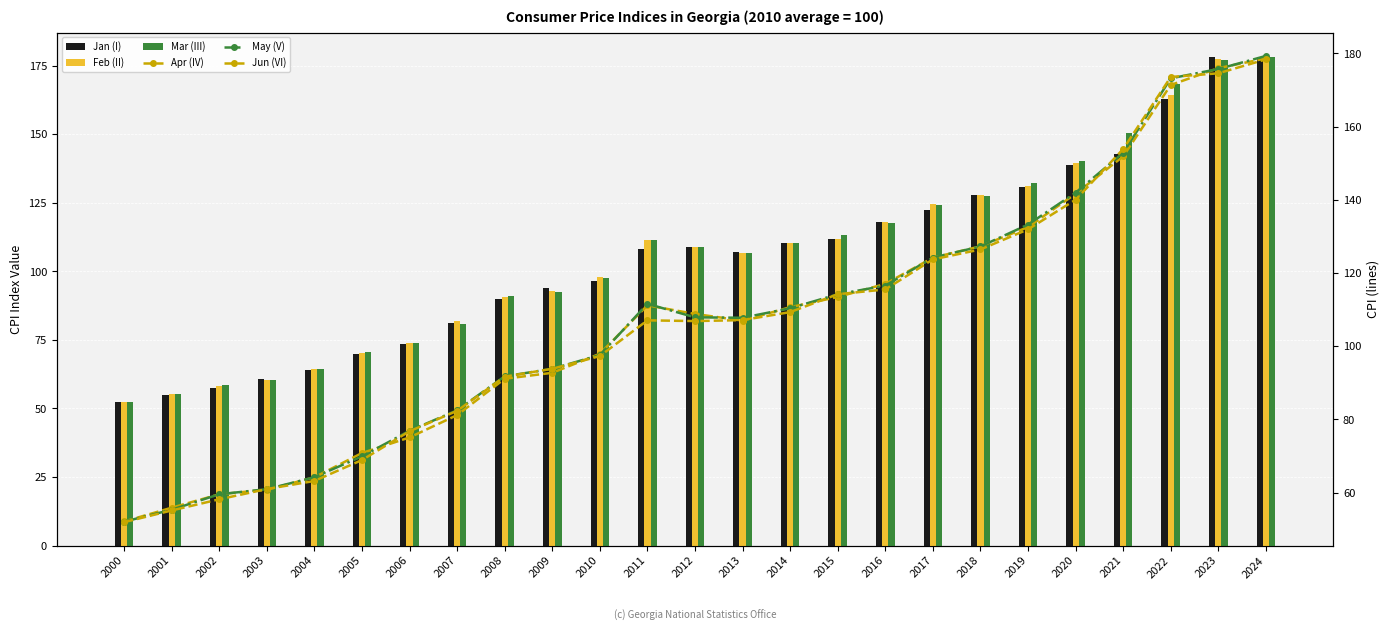

Reading left to right, what are all the values shown in this chart?

Jan (I): 2000=52.4	2001=55.0	2002=57.6	2003=60.8	2004=64.0	2005=69.9	2006=73.6	2007=81.2	2008=89.9	2009=93.9	2010=96.5	2011=108.3	2012=108.8	2013=107.1	2014=110.2	2015=111.7	2016=118.0	2017=122.5	2018=127.8	2019=130.6	2020=139.0	2021=142.9	2022=162.8	2023=178.2	2024=178.2
Feb (II): 2000=52.3	2001=55.3	2002=58.3	2003=60.5	2004=64.2	2005=70.1	2006=73.7	2007=81.8	2008=90.8	2009=92.7	2010=97.9	2011=111.4	2012=109.1	2013=106.8	2014=110.5	2015=111.9	2016=118.1	2017=124.6	2018=128.0	2019=131.0	2020=139.4	2021=144.4	2022=164.3	2023=177.6	2024=178.1
Mar (III): 2000=52.3	2001=55.4	2002=58.5	2003=60.5	2004=64.3	2005=70.5	2006=73.8	2007=81.0	2008=90.9	2009=92.3	2010=97.7	2011=111.3	2012=108.9	2013=106.6	2014=110.3	2015=113.2	2016=117.8	2017=124.1	2018=127.6	2019=132.3	2020=140.3	2021=150.5	2022=168.3	2023=177.2	2024=178.2
Apr (IV): 2000=52.1	2001=55.9	2002=59.6	2003=60.8	2004=64.2	2005=70.8	2006=75.1	2007=81.2	2008=91.1	2009=92.7	2010=97.9	2011=111.2	2012=108.8	2013=107.0	2014=110.7	2015=113.5	2016=117.0	2017=124.2	2018=127.3	2019=132.6	2020=141.7	2021=151.9	2022=171.4	2023=176.0	2024=178.6
May (V): 2000=52.1	2001=55.3	2002=59.6	2003=61.0	2004=64.2	2005=69.9	2006=76.9	2007=82.5	2008=91.8	2009=93.8	2010=97.6	2011=111.6	2012=107.9	2013=107.8	2014=110.4	2015=114.2	2016=116.6	2017=124.2	2018=127.3	2019=133.2	2020=142.0	2021=152.9	2022=173.2	2023=175.7	2024=179.3
Jun (VI): 2000=51.9	2001=55.1	2002=58.2	2003=61.0	2004=63.2	2005=68.9	2006=76.8	2007=82.4	2008=91.7	2009=93.8	2010=97.3	2011=107.1	2012=106.9	2013=107.1	2014=109.3	2015=114.2	2016=115.5	2017=123.7	2018=126.4	2019=131.9	2020=140.0	2021=153.9	2022=173.6	2023=174.6	2024=178.4